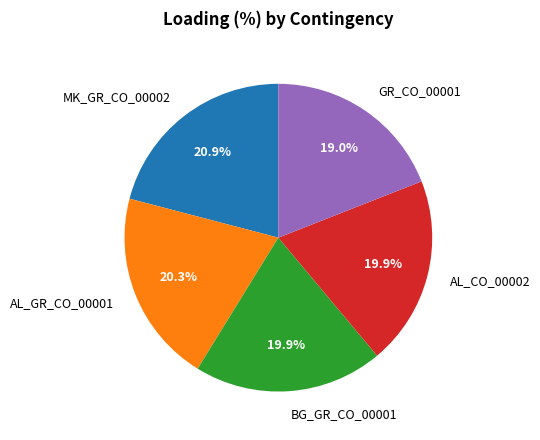

Is there any slice that represents more than half of the pie?

No